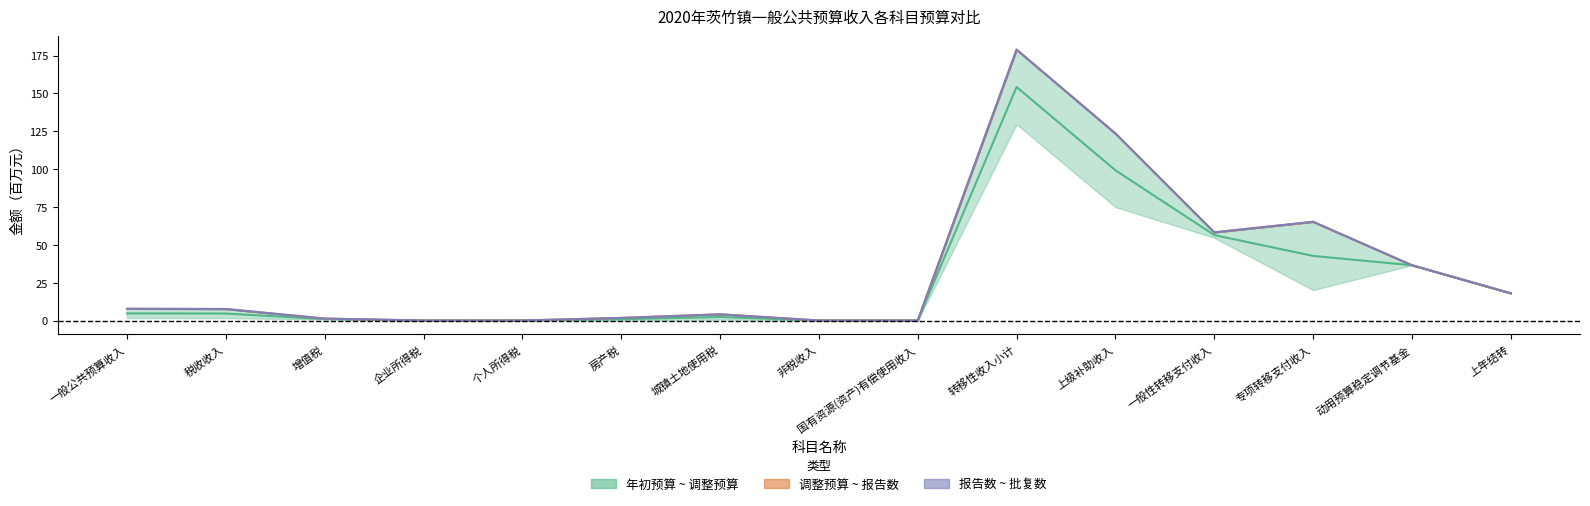

Which series has the largest total across all categories?

调整预算